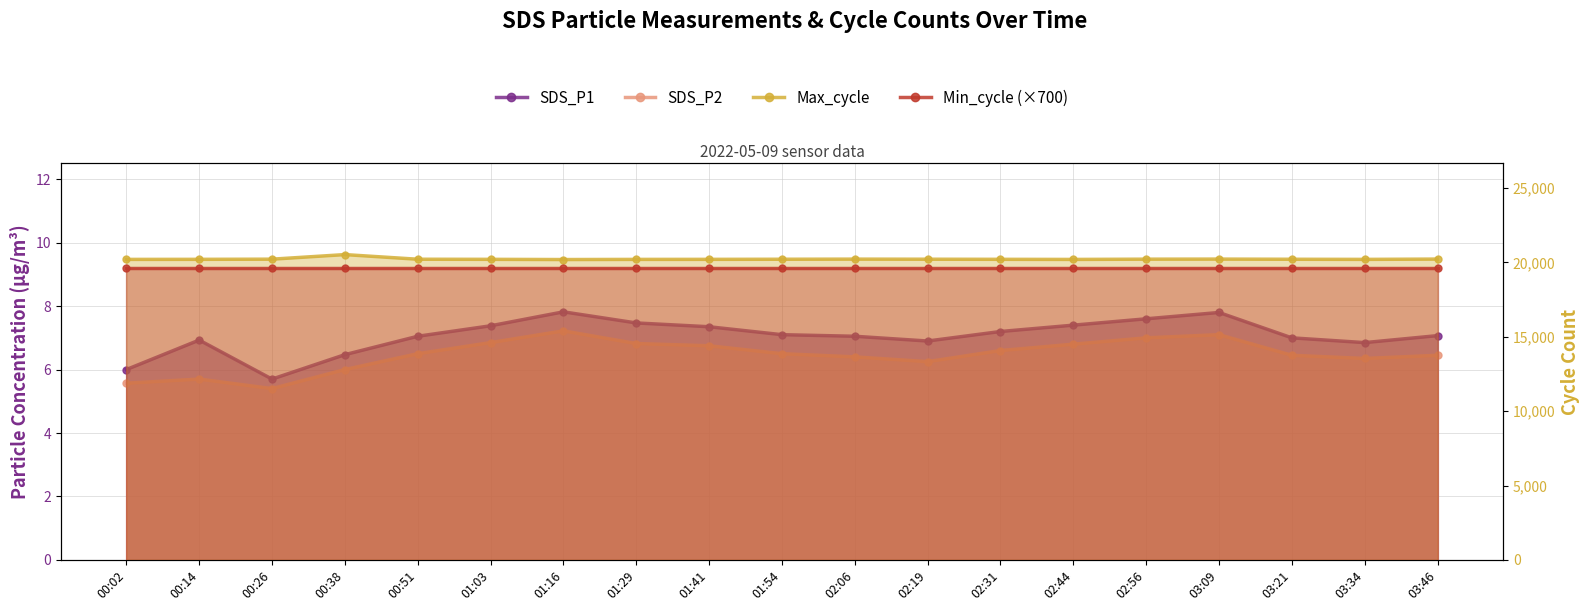

What is the smallest value displayed?

5.4